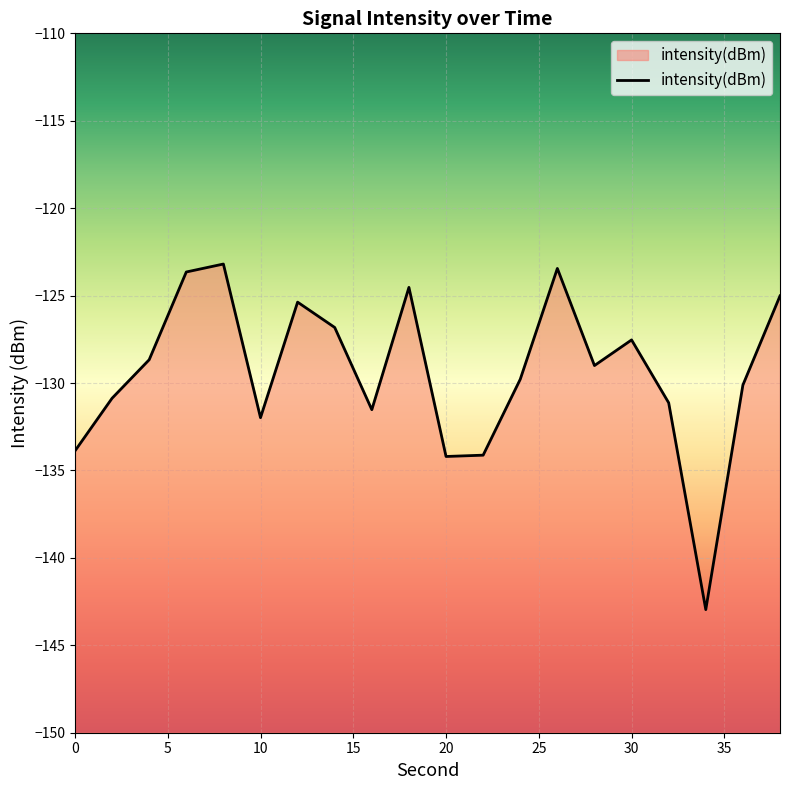

Is it true that the value at 24 is -175.7?

False